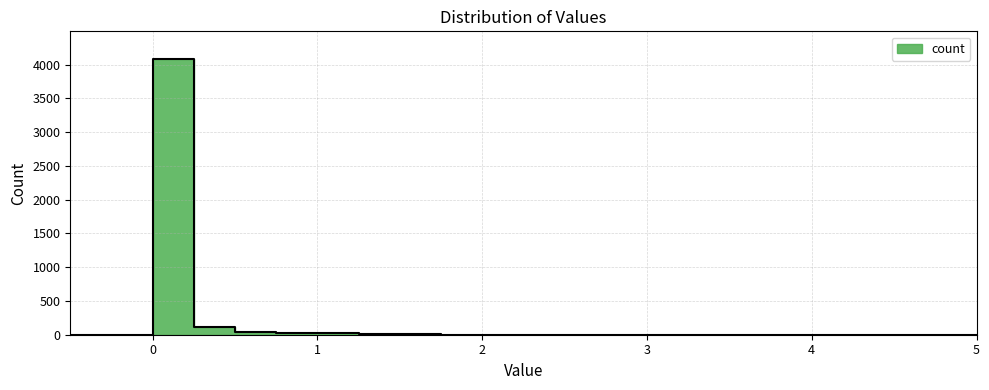

Is this an area chart (filled region under the line)?

No